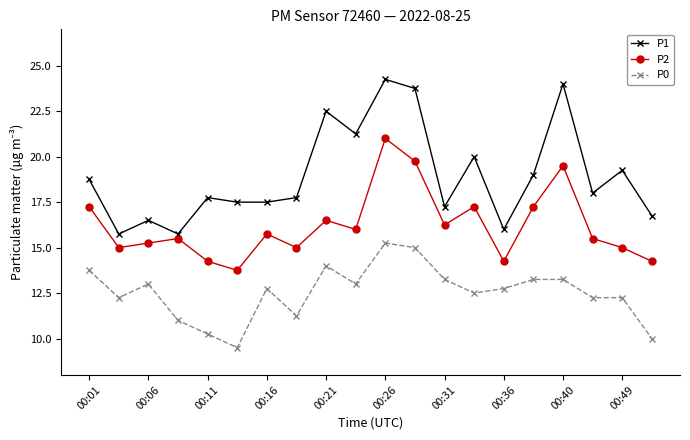

True or false: P1 has more than 1 points higher than both neighbors.

True